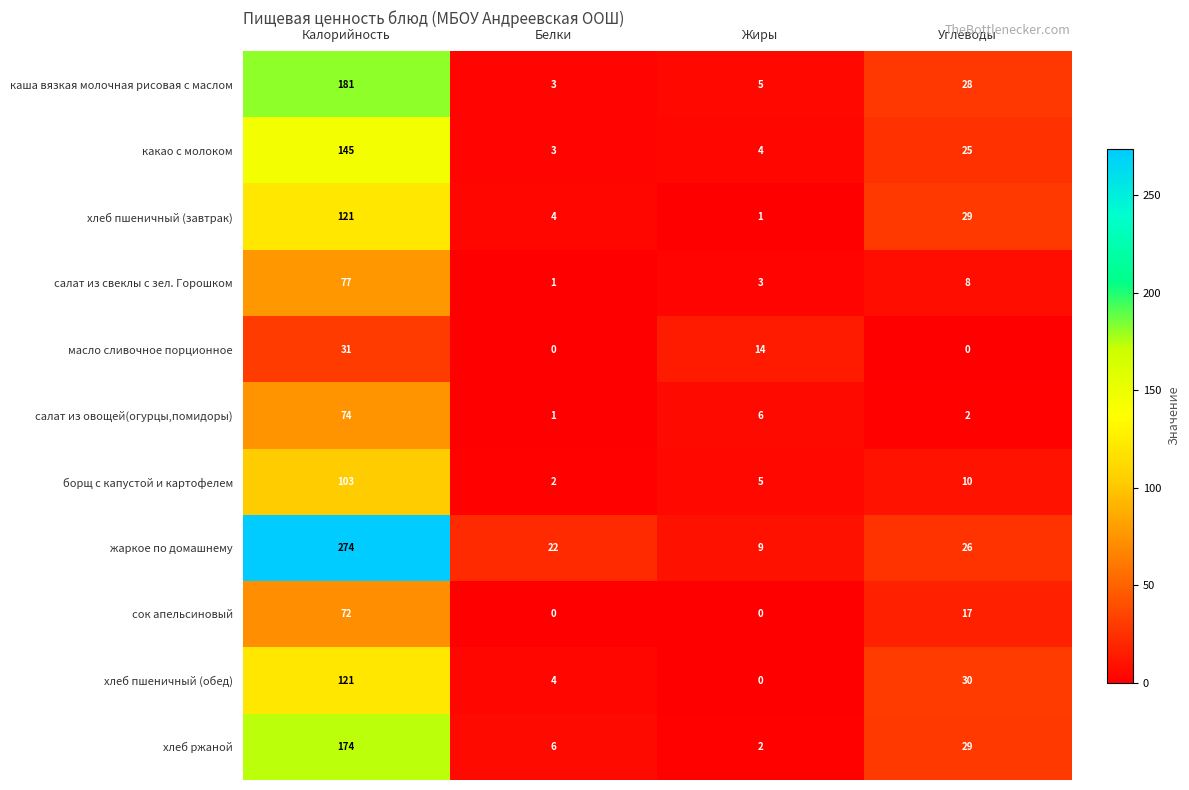

Is it true that салат из овощей(огурцы,помидоры) equals 3 at Жиры?

False